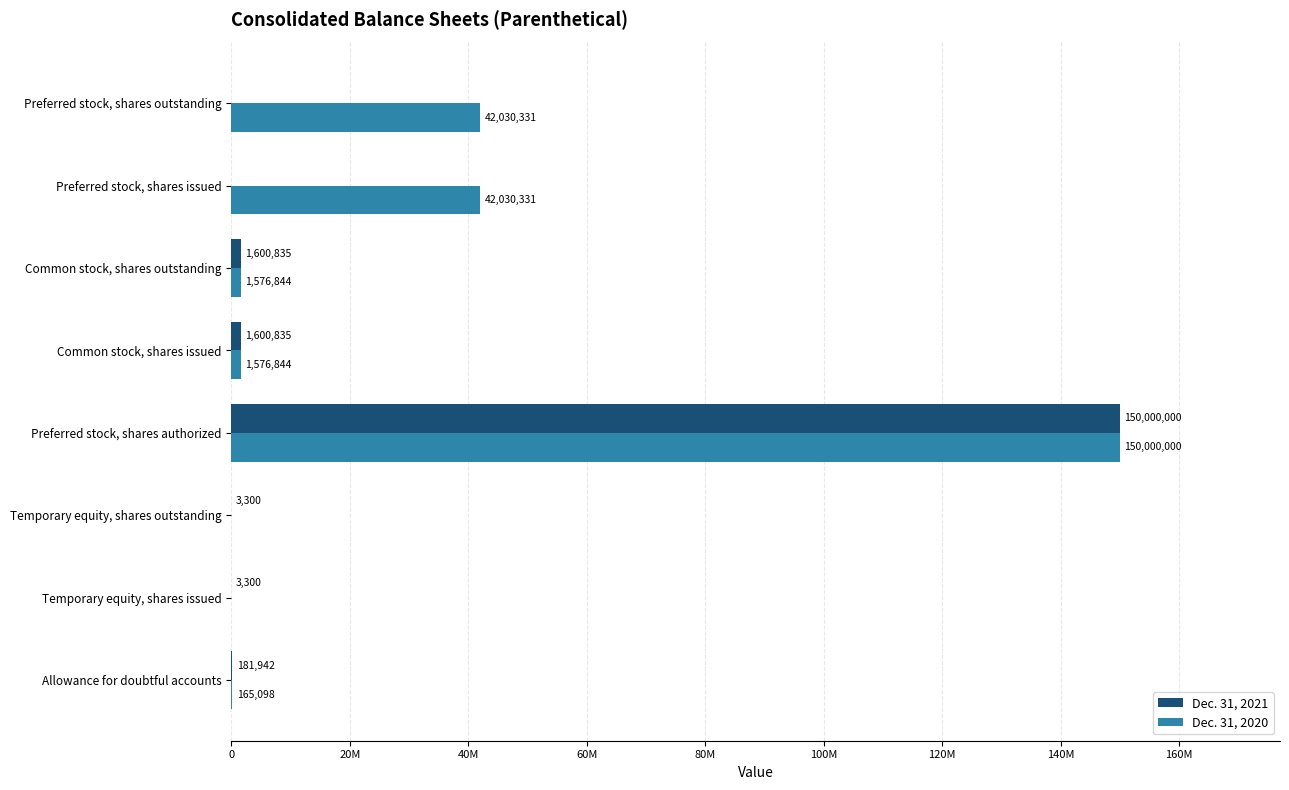

What are all the series names shown in the legend?

Dec. 31, 2021, Dec. 31, 2020